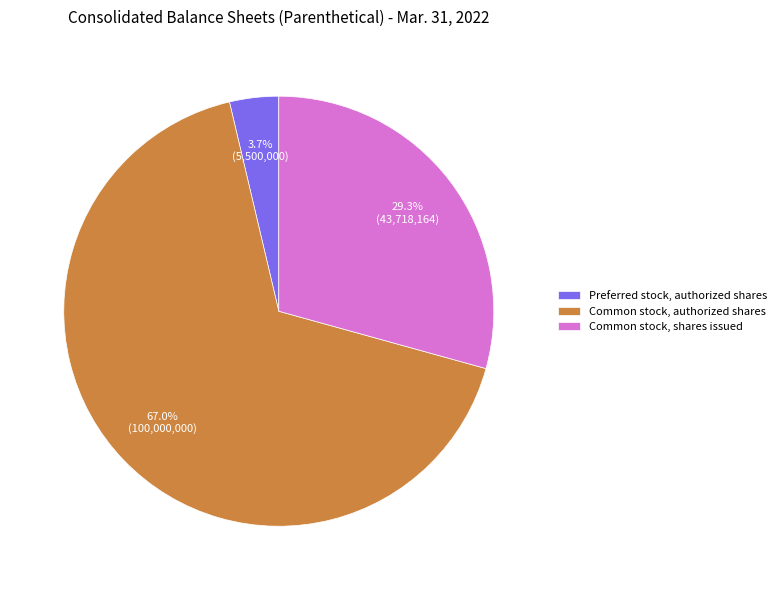

How many slices are in this pie chart?

3